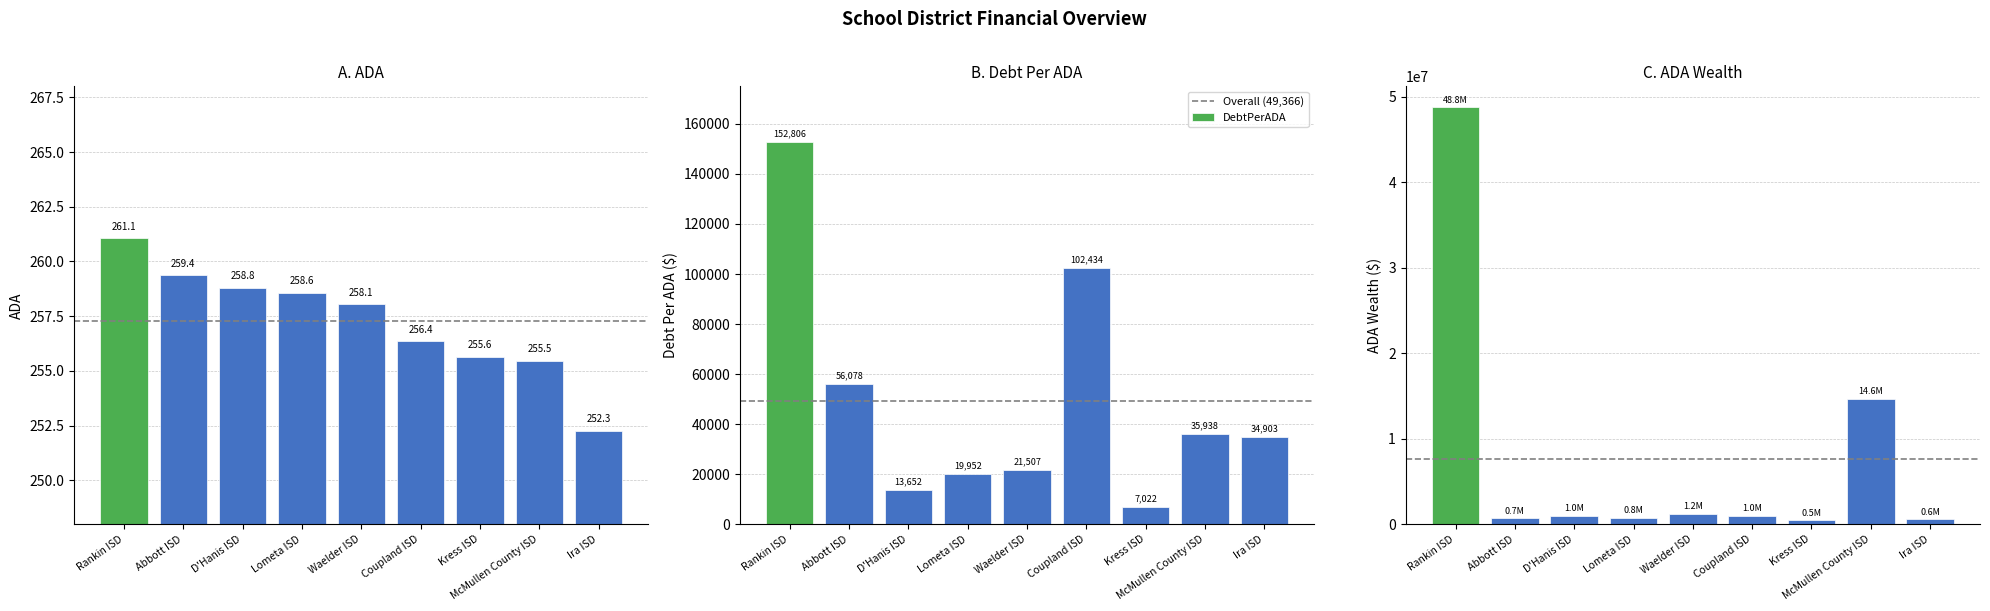

Does the chart contain any negative values?

No